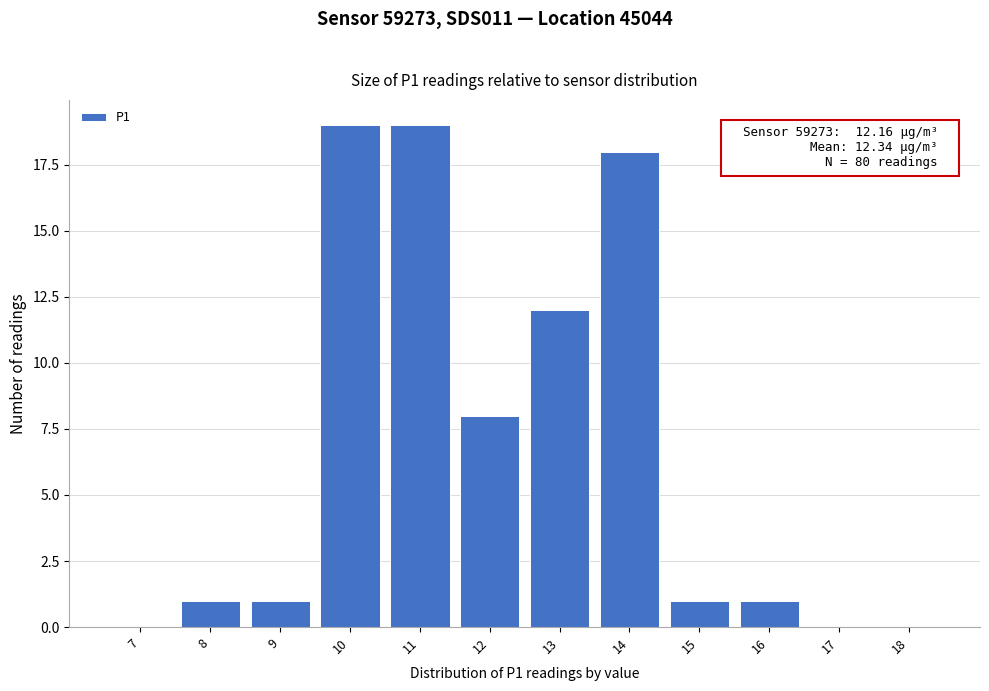

Reading left to right, list all the values displayed in this chart.

7=0	8=1	9=1	10=19	11=19	12=8	13=12	14=18	15=1	16=1	17=0	18=0